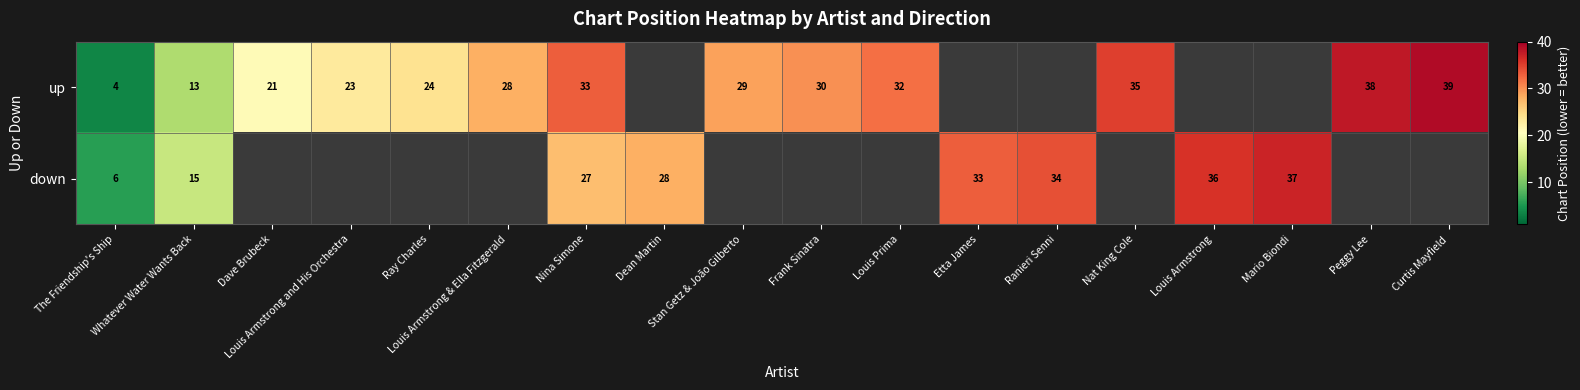

At which label does up first exceed 30?

Nina Simone